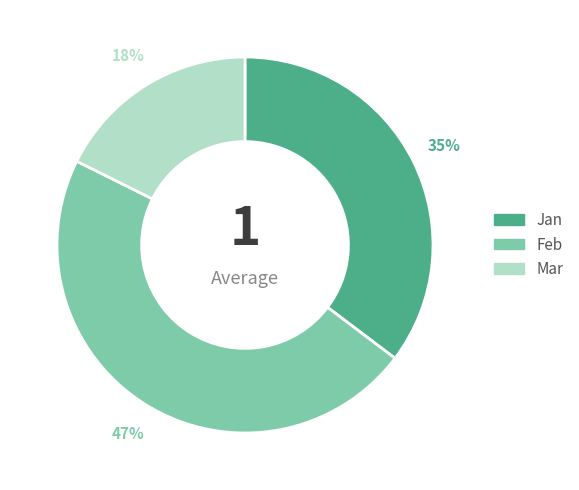

Count the number of slices in the pie.

3